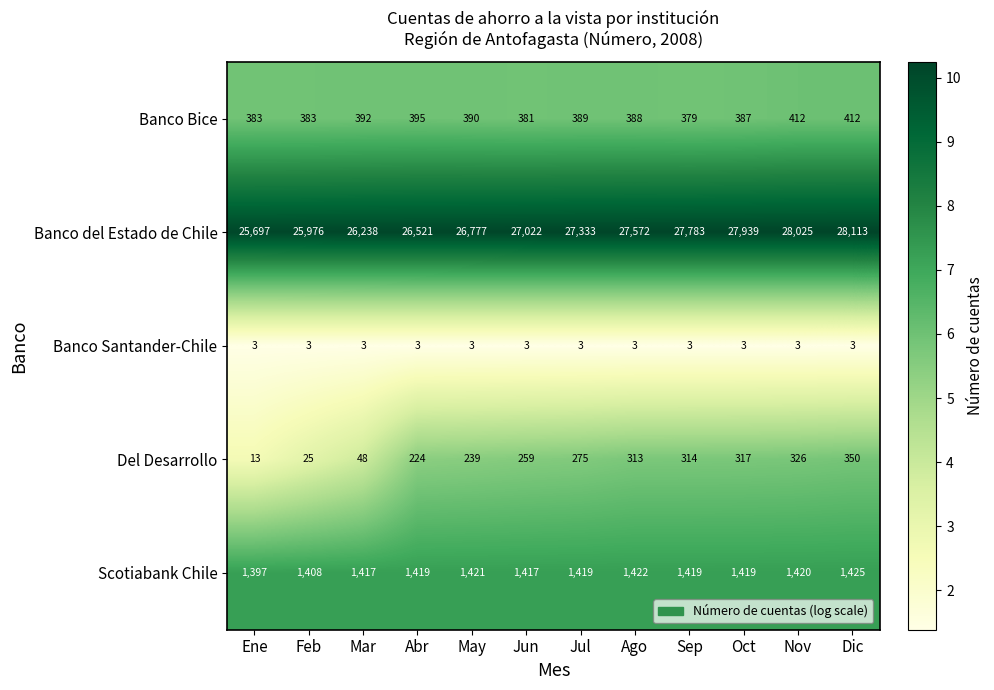

Is the value of Del Desarrollo at Jun greater than the value of Banco Bice at Oct?

No